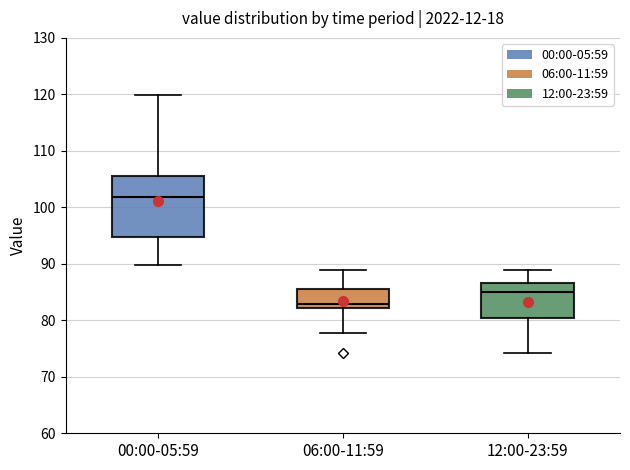

Where does the upper whisker of the box for 12:00-23:59 end on the y-axis? The values are not printed on the chart, so give them approximately, as read against the axis.

89